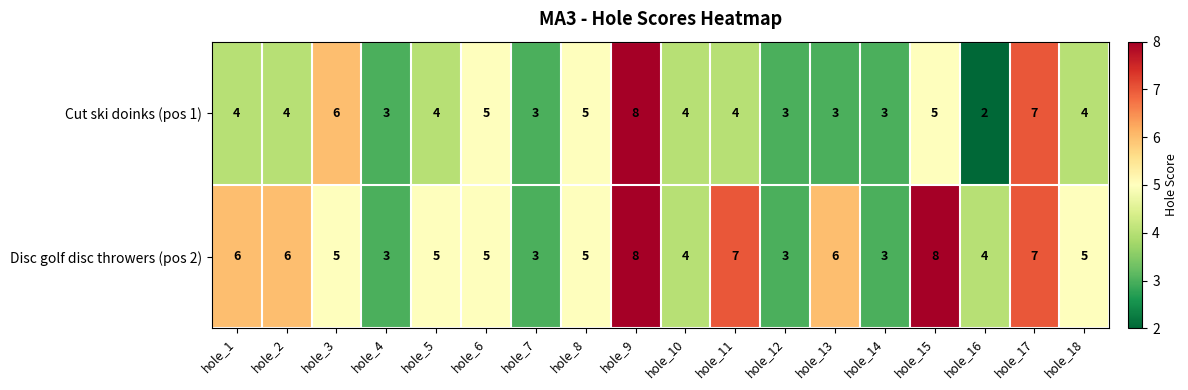

At which category is the sum across all series the highest?

hole_9